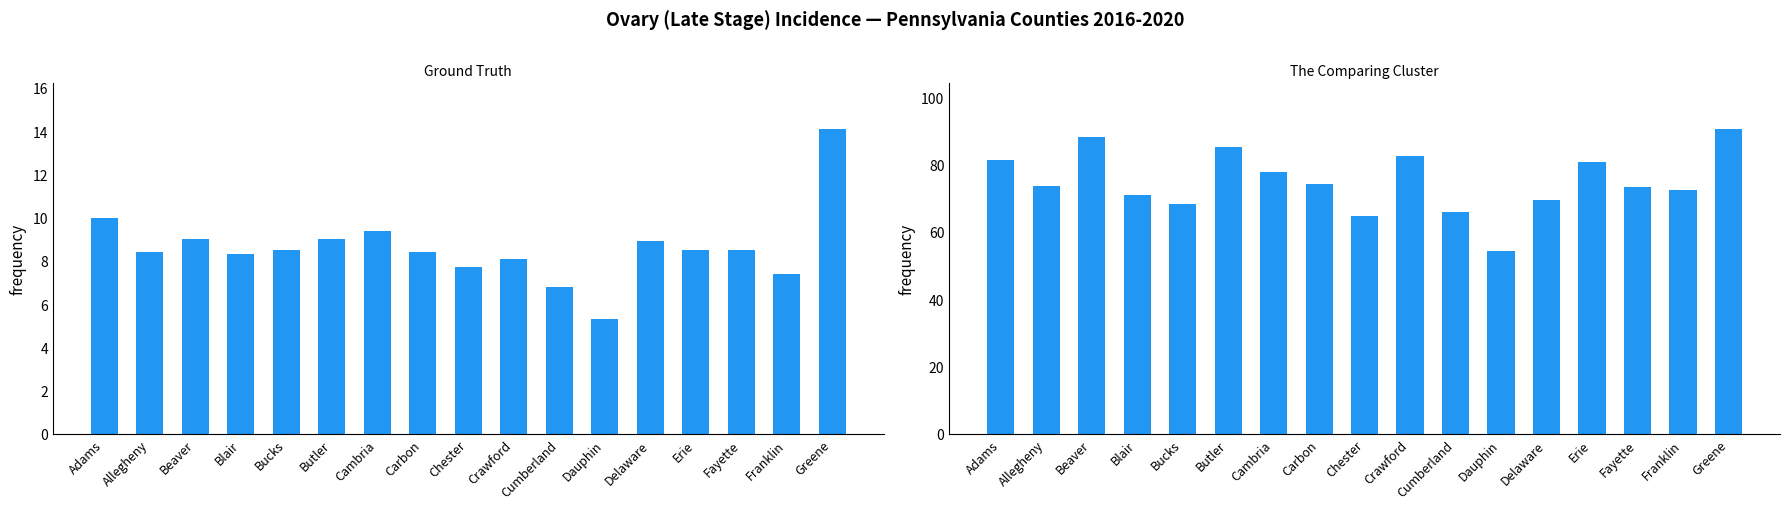

Rank the categories by Age-Adjusted Incidence Rate value from lowest to highest.

Dauphin, Cumberland, Franklin, Chester, Crawford, Blair, Allegheny, Carbon, Bucks, Erie, Fayette, Delaware, Beaver, Butler, Cambria, Adams, Greene